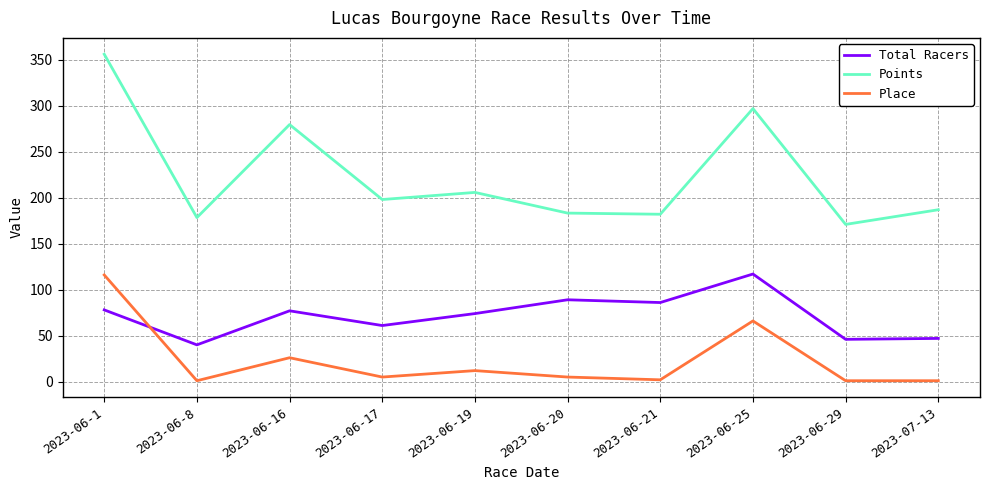

How many interior local valleys does the Points series have?

4